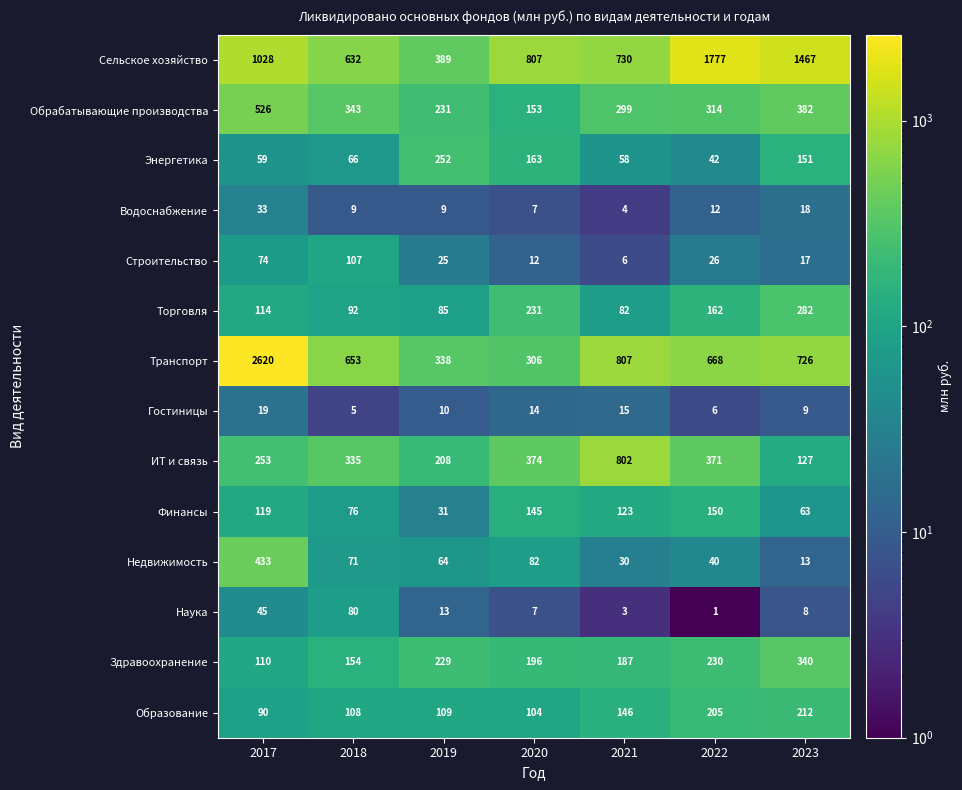

True or false: Обрабатывающие производства has a value of 526 at 2017.

True